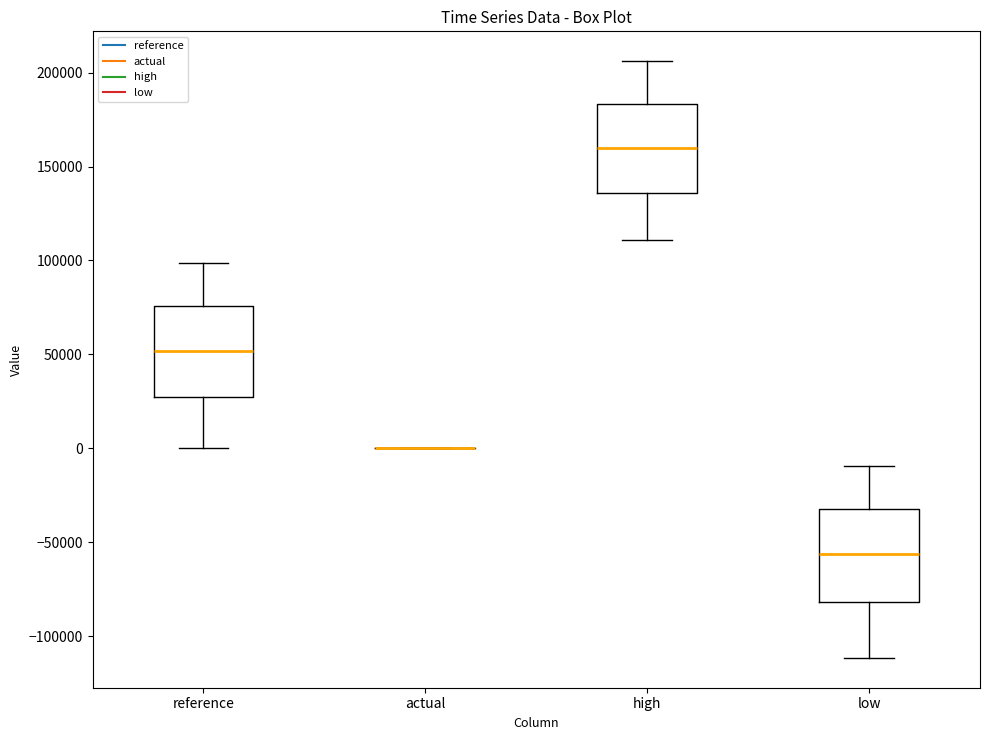

Reading left to right, transcribe this box plot: for each box, give where its median line is, the range the box spans, and where its two whiskers end, as read against the y-axis. The values are not printed on the chart, so give them approximately, as read against the axis.

reference: median 50000, box 25000 to 75000, whiskers 0 to 100000
actual: box collapsed to a line at 0, whiskers 0 to 0
high: median 160000, box 135000 to 185000, whiskers 110000 to 205000
low: median -55000, box -80000 to -30000, whiskers -110000 to -10000